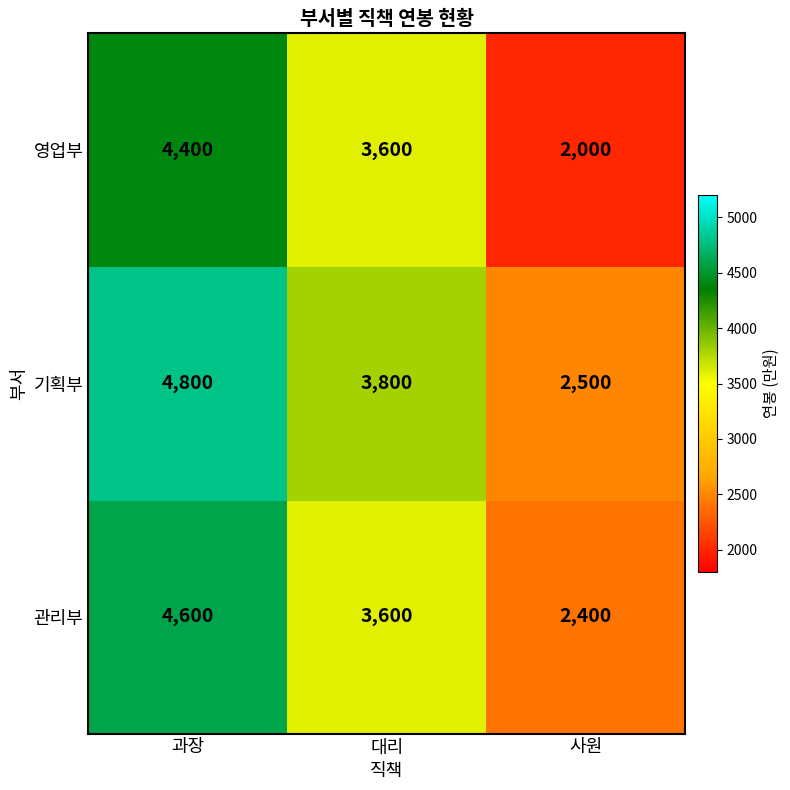

At which category does the chart reach its minimum across all series?

사원